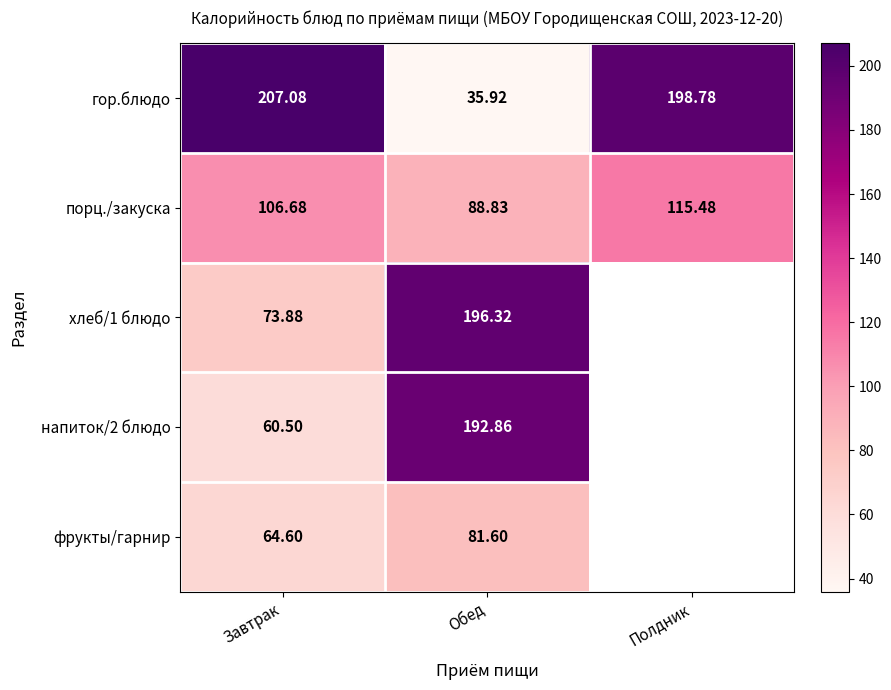

How many series are shown in this chart?

5